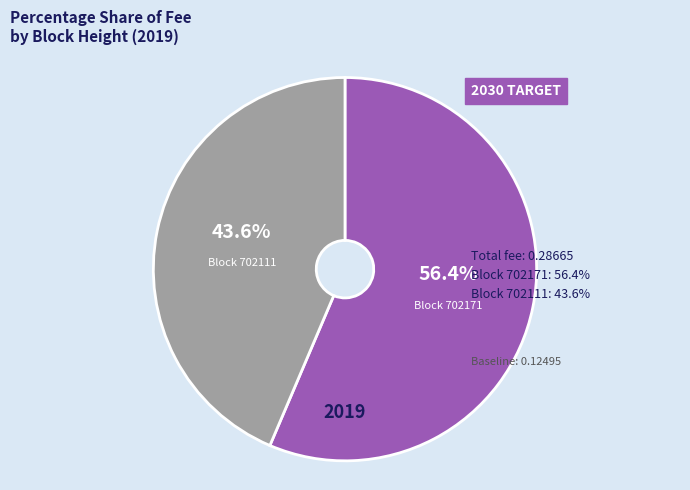

How many slices are in this pie chart?

2